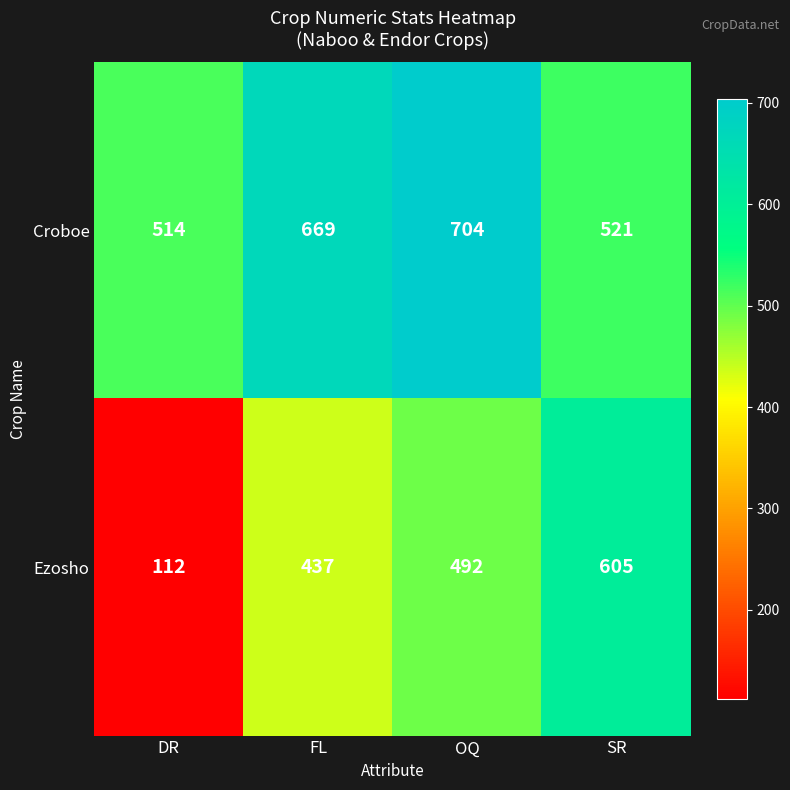

True or false: Croboe has a value of 704 at OQ.

True